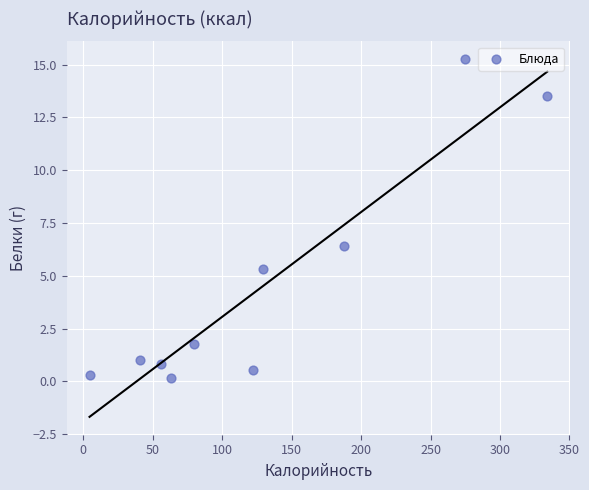

What is the range of Y values (max minus min)?

15.1